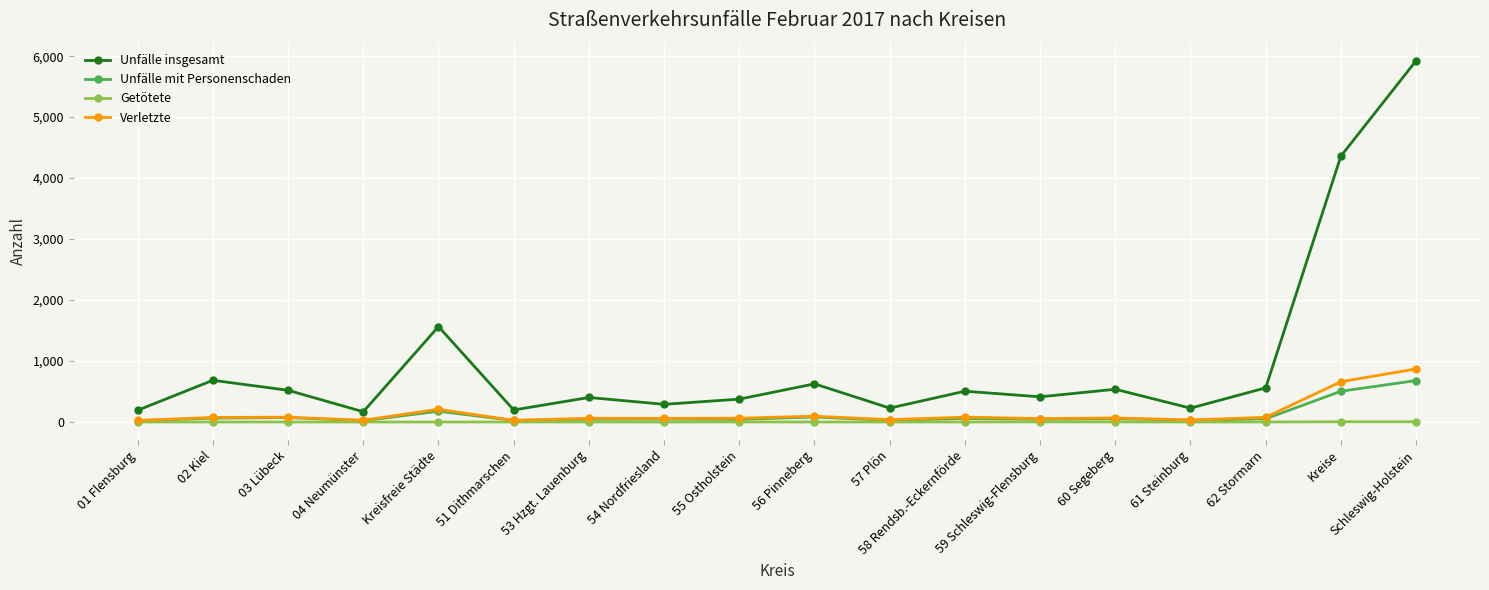

What is the maximum value for Getötete?

4